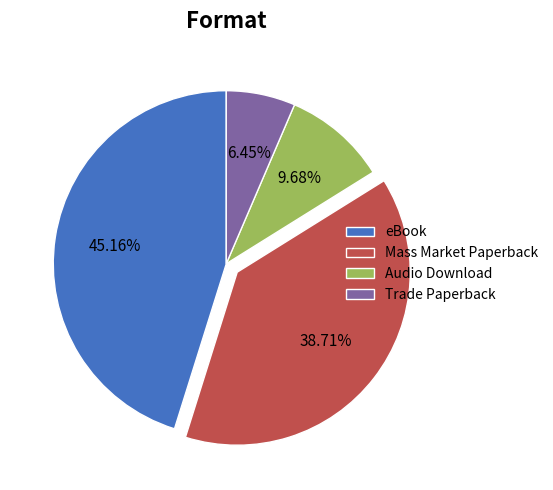

Does any single category account for the majority?

No